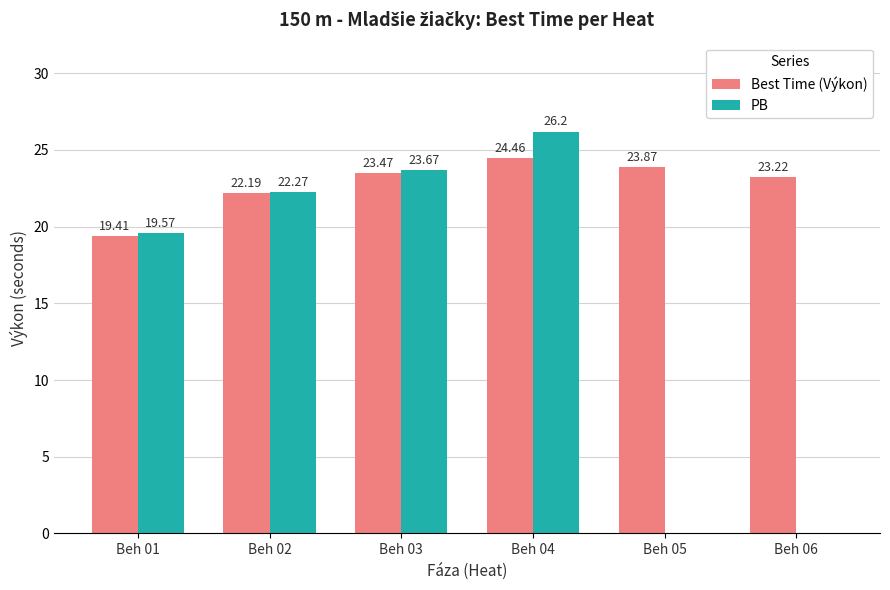

Between Beh 03 and Beh 04, which series saw the biggest shift?

PB